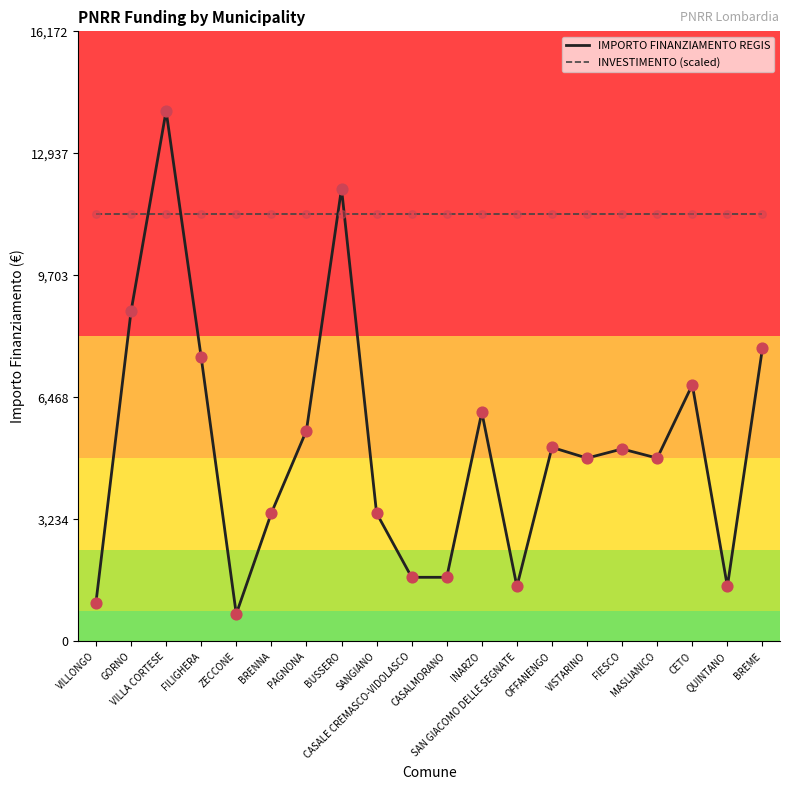

Which series has the largest range (max minus min)?

IMPORTO FINANZIAMENTO REGIS